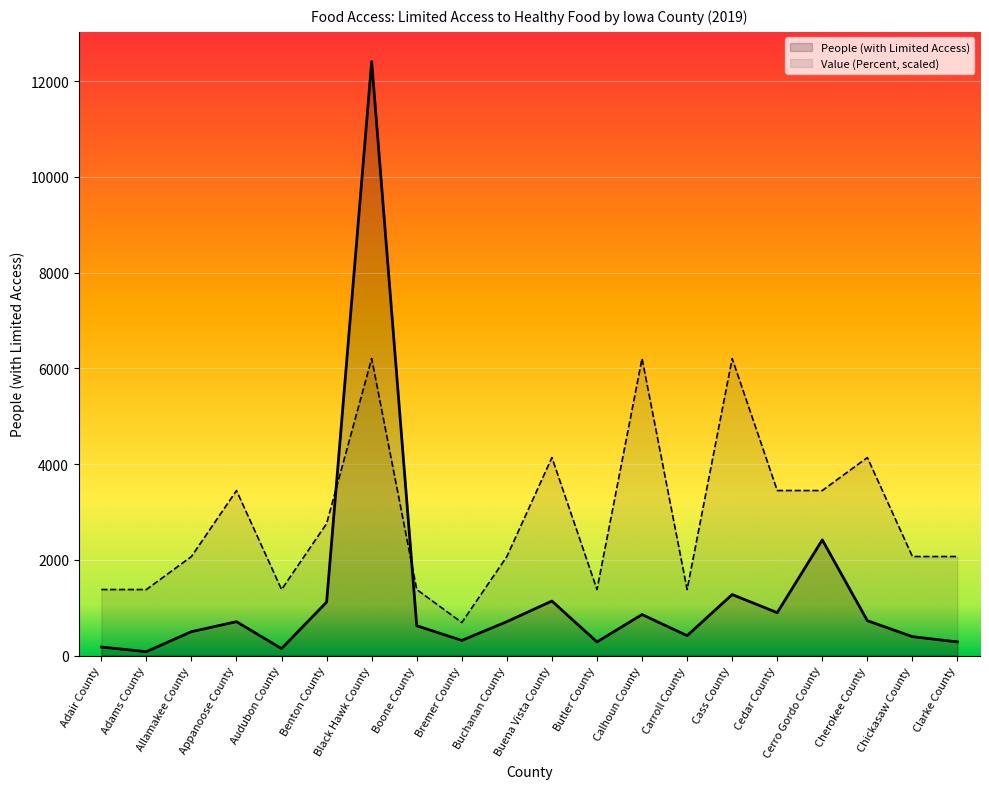

What is the value of the People (with Limited Access) point at the 10th from the left?

708.0